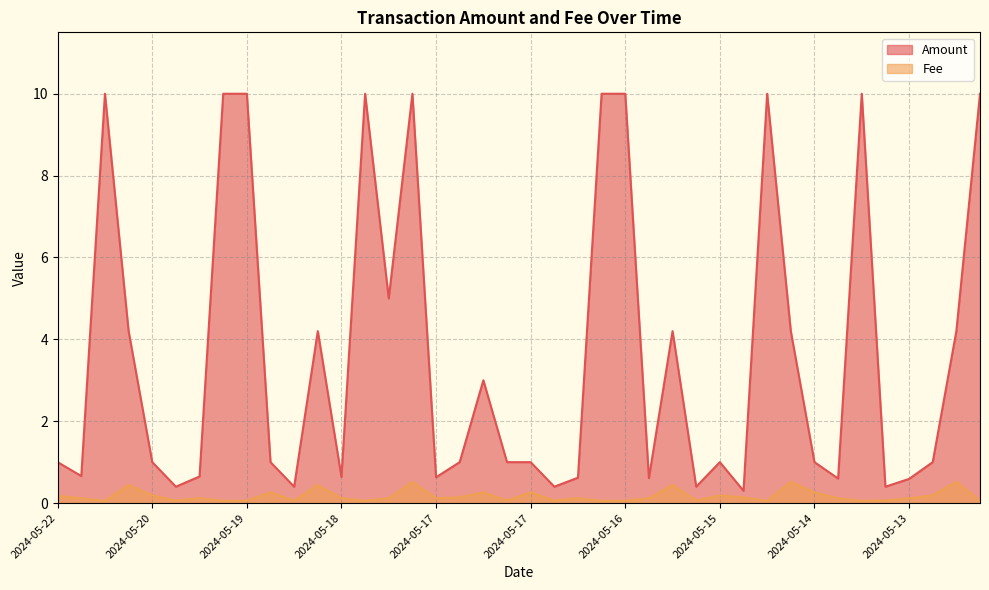

How many interior local valleys does the Fee series have?

10